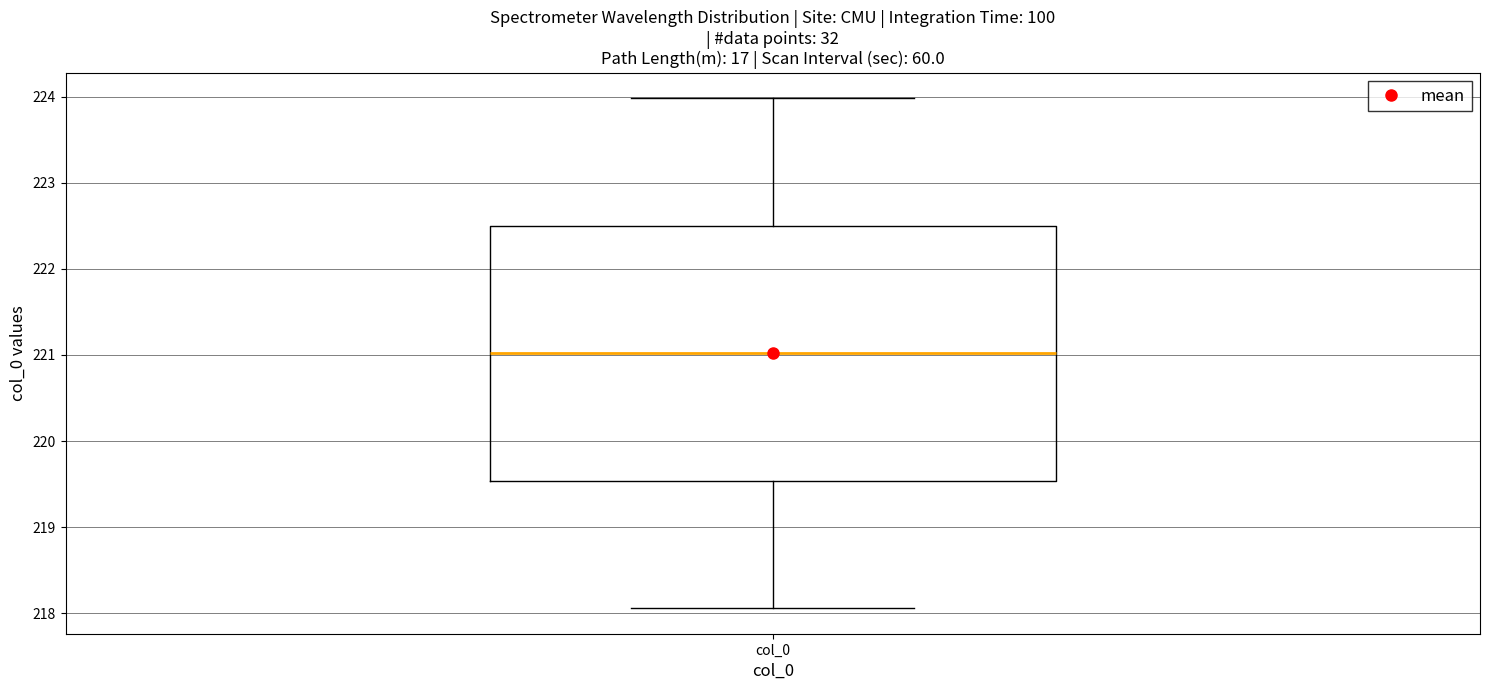

Read this box plot against the y-axis: the position of the median line, the range covered by the box, and the ends of both whiskers. The values are not printed on the chart, so give them approximately, as read against the axis.

median 221.0, box 219.5 to 222.5, whiskers 218.1 to 224.0